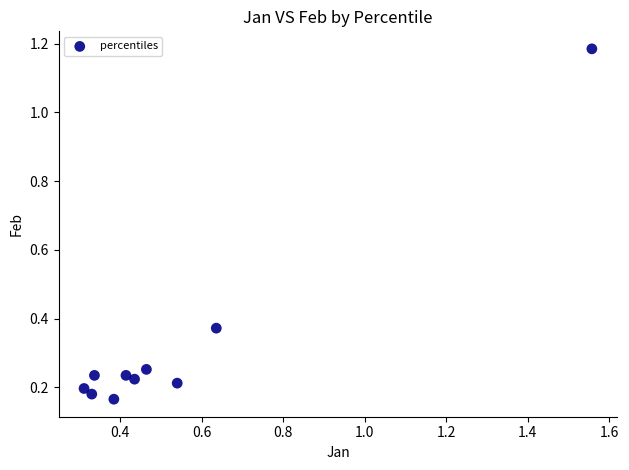

What is the average X value?

0.5